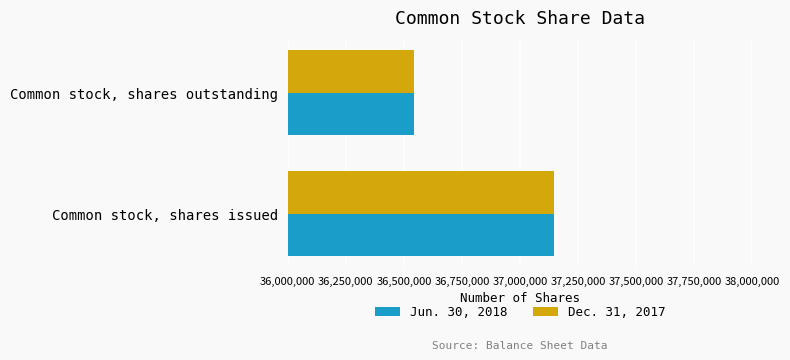

Is the value of Jun. 30, 2018 at Common stock, shares issued greater than the value of Dec. 31, 2017 at Common stock, shares outstanding?

Yes